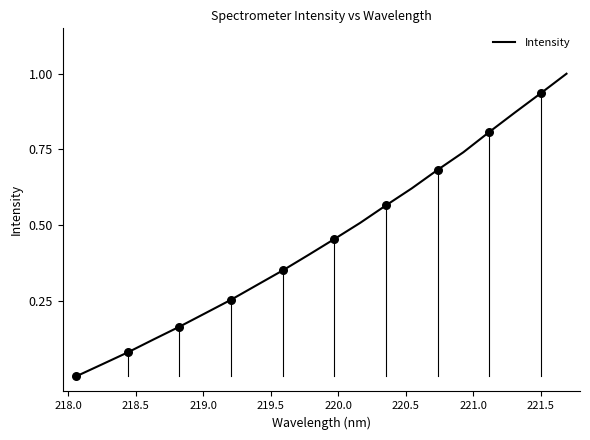

What is the greatest value displayed?

1.0